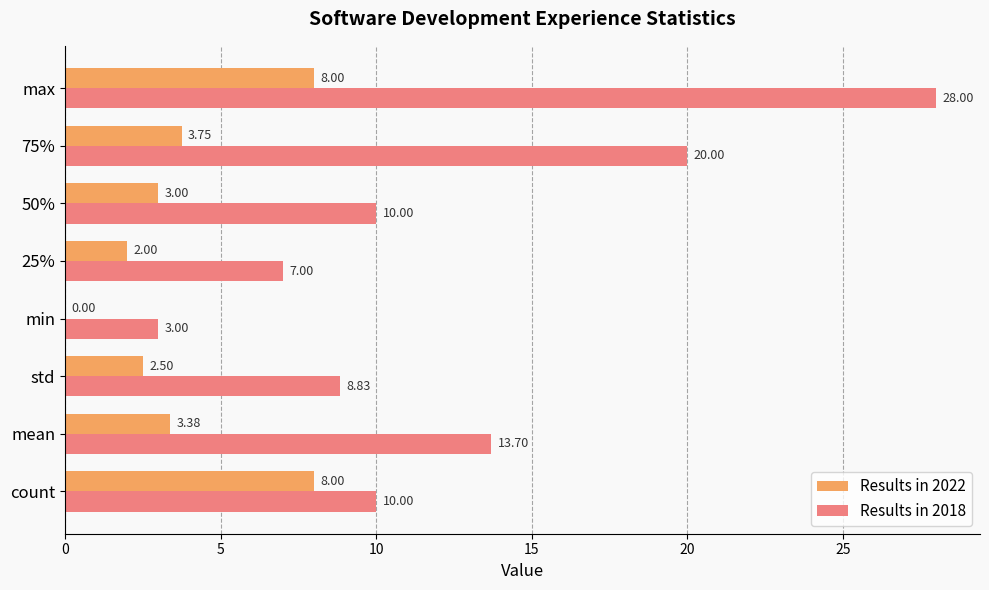

At which category is the sum across all series the highest?

max